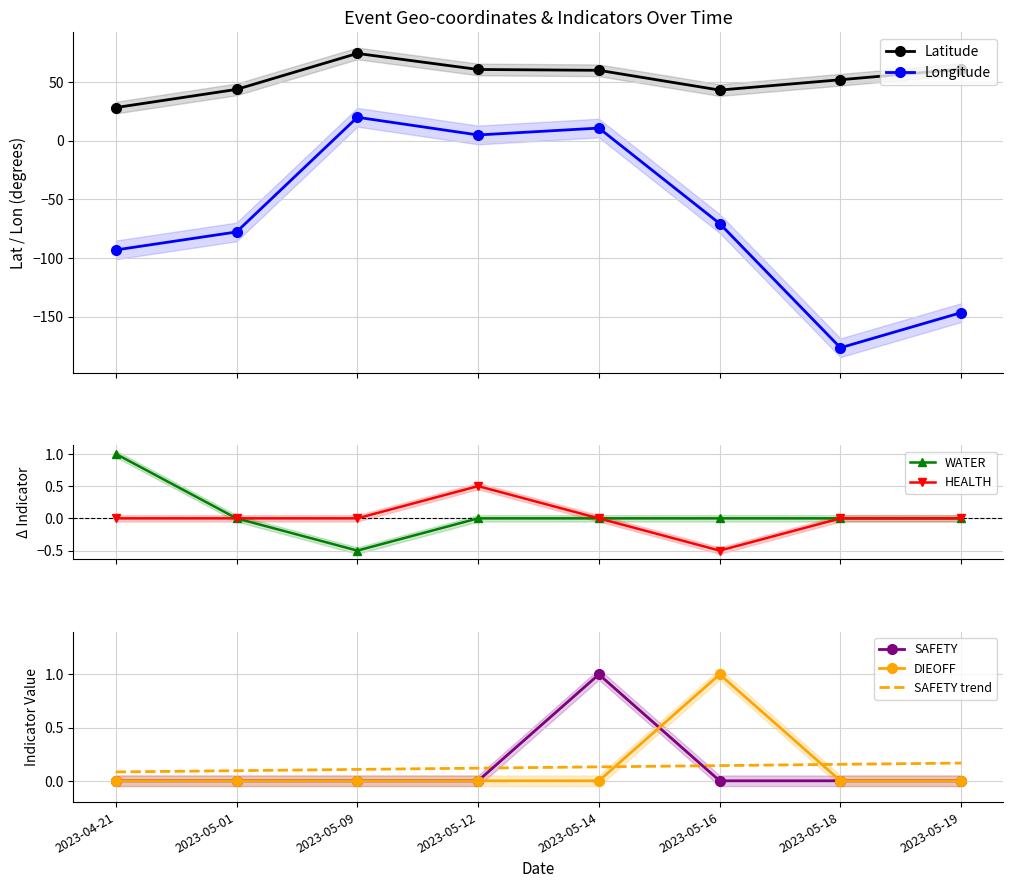

Between which two adjacent categories do DIEOFF and HEALTH first intersect?

2023-05-14 and 2023-05-16